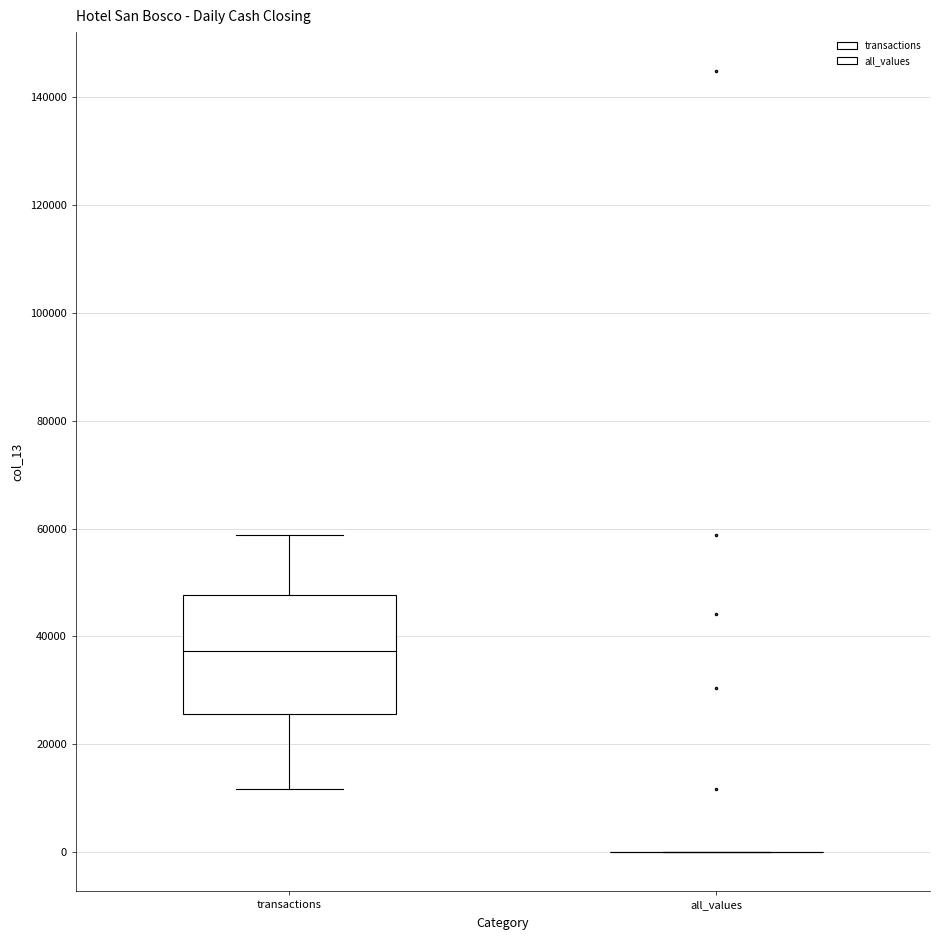

Reading left to right, transcribe this box plot: for each box, give where its median line is, the range the box spans, and where its two whiskers end, as read against the y-axis. The values are not printed on the chart, so give them approximately, as read against the axis.

transactions: median 38000, box 26000 to 48000, whiskers 12000 to 58000
all_values: box collapsed to a line at 0, whiskers 0 to 0